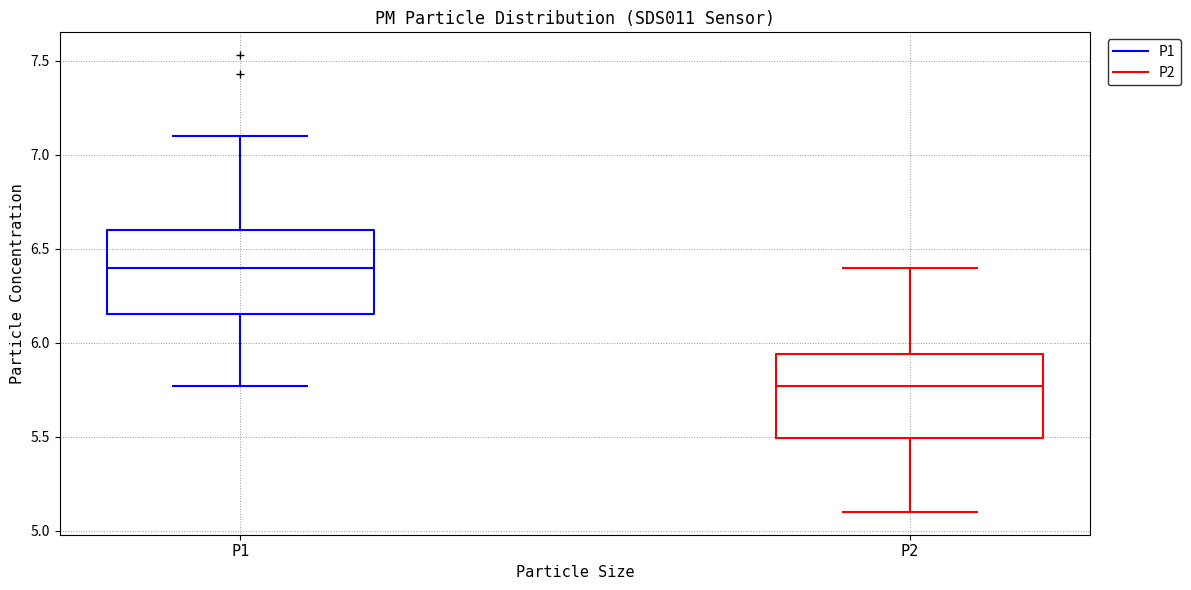

Reading left to right, transcribe this box plot: for each box, give where its median line is, the range the box spans, and where its two whiskers end, as read against the y-axis. The values are not printed on the chart, so give them approximately, as read against the axis.

P1: median 6.40, box 6.15 to 6.60, whiskers 5.75 to 7.10
P2: median 5.75, box 5.50 to 5.95, whiskers 5.10 to 6.40